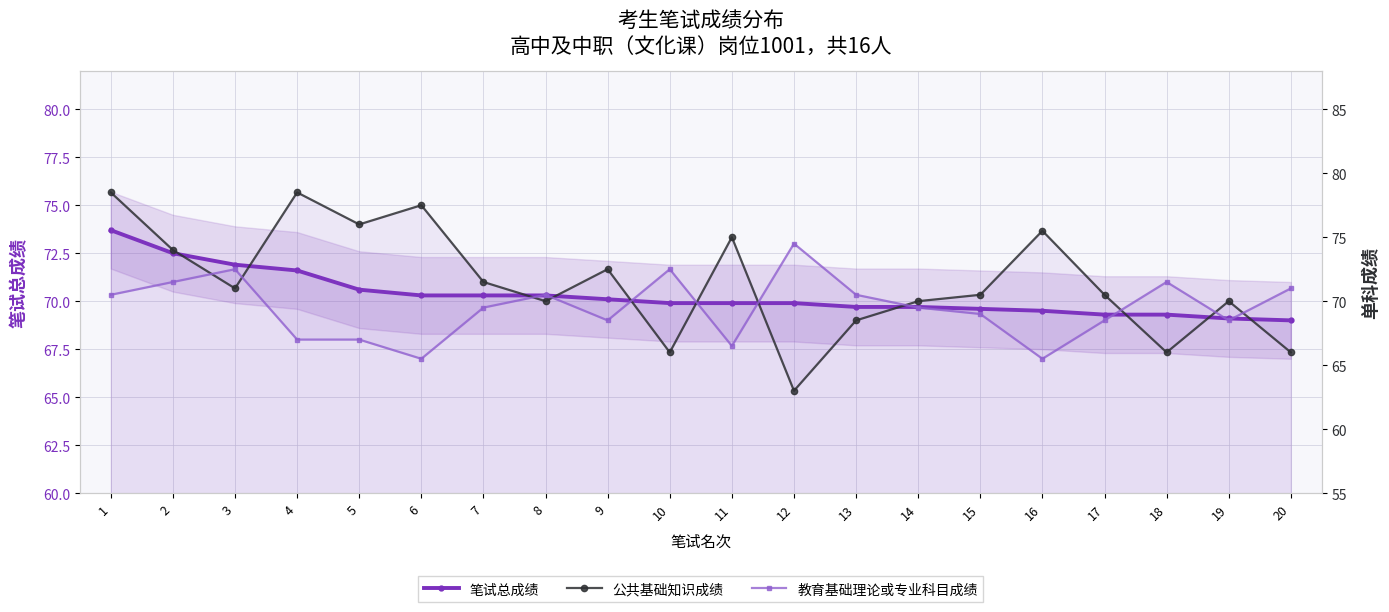

What is the total value across all series at 1?

222.7